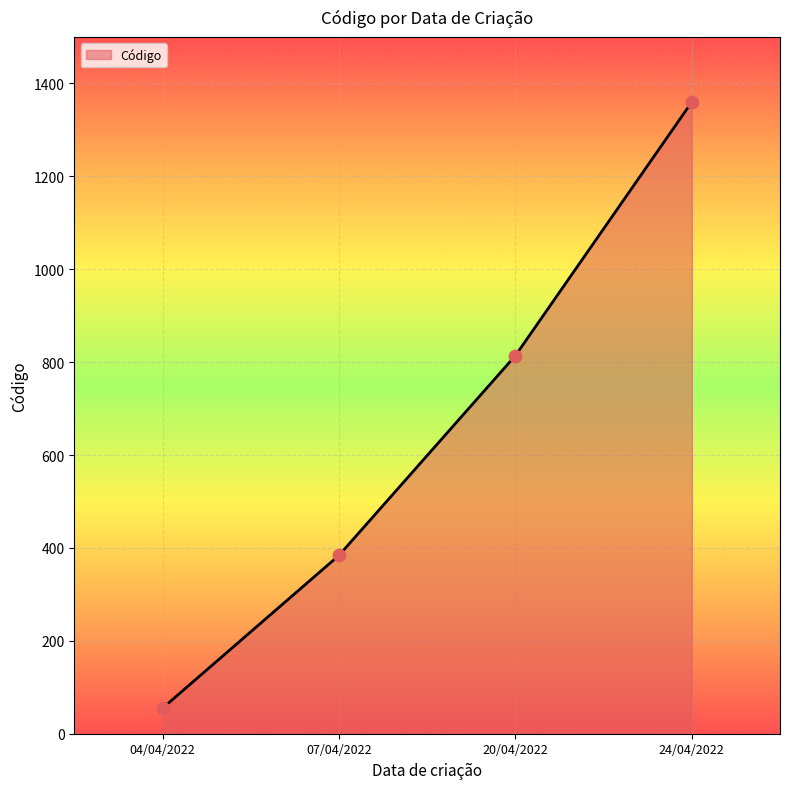

What is the change in value from 04/04/2022 to 24/04/2022?

+1305